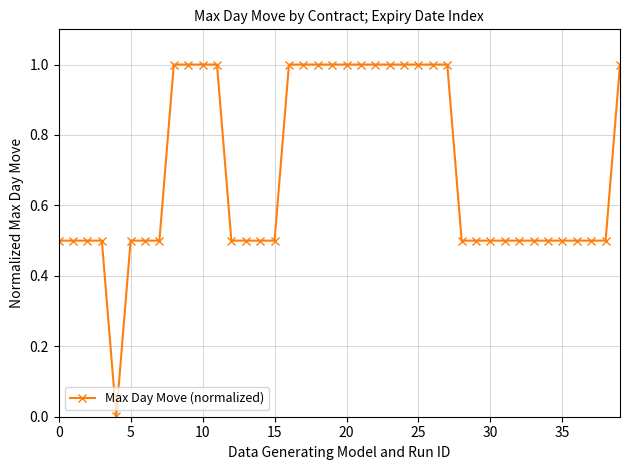

What is the value of the 34th point from the left?

0.5